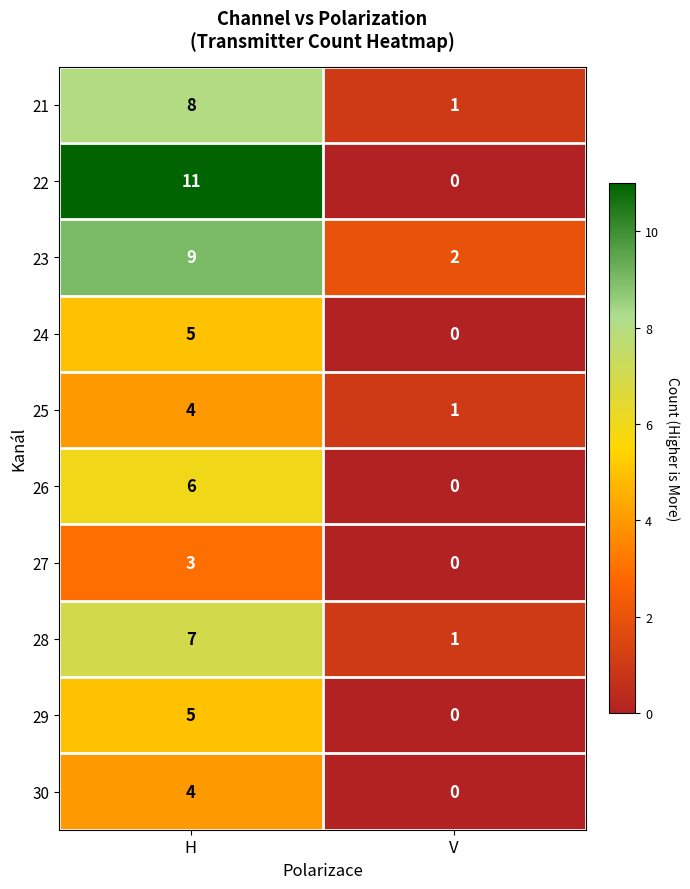

Reading right to left, what are all the values shown in this chart?

21: 1	8
22: 0	11
23: 2	9
24: 0	5
25: 1	4
26: 0	6
27: 0	3
28: 1	7
29: 0	5
30: 0	4